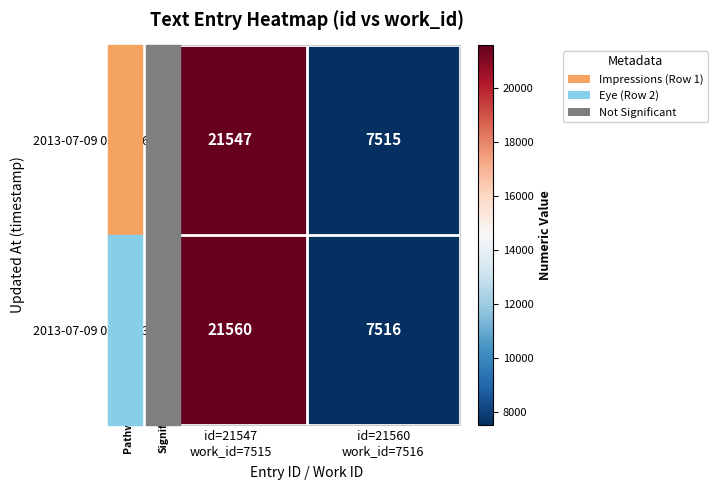

What is the sum of all 2013-07-09 03:26:36 values?

29062